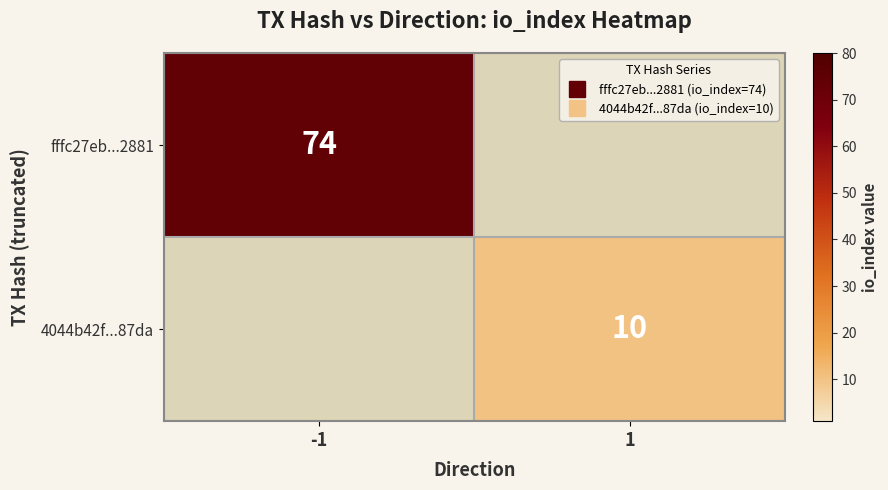

What is the difference between the 4044b42f...87da values at -1 and 1?

10